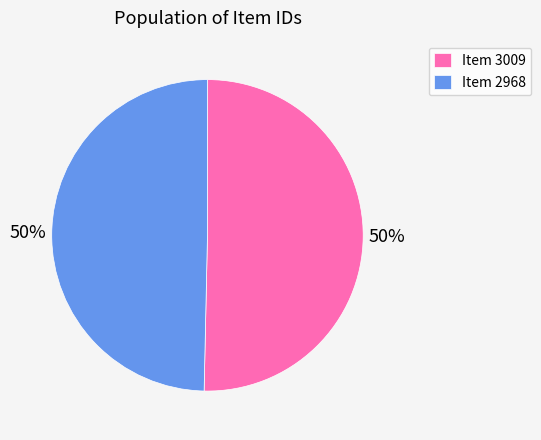

To the nearest percent, what is the average slice percentage?

50%